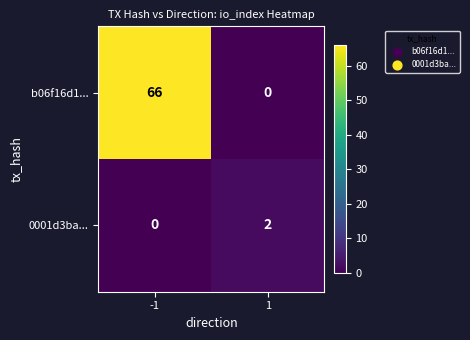

What is the sum of all b06f16d1... values?

66